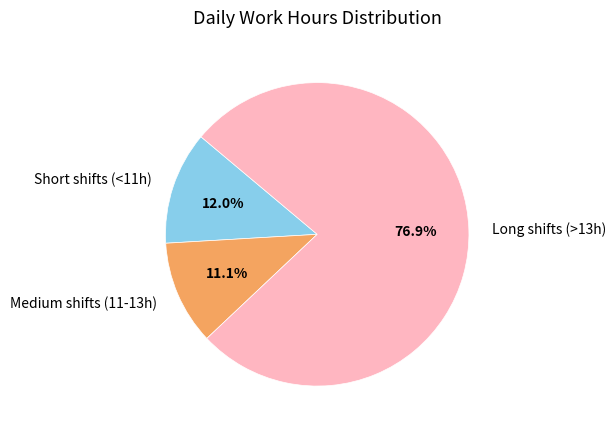

To the nearest percent, what is the average slice percentage?

33%